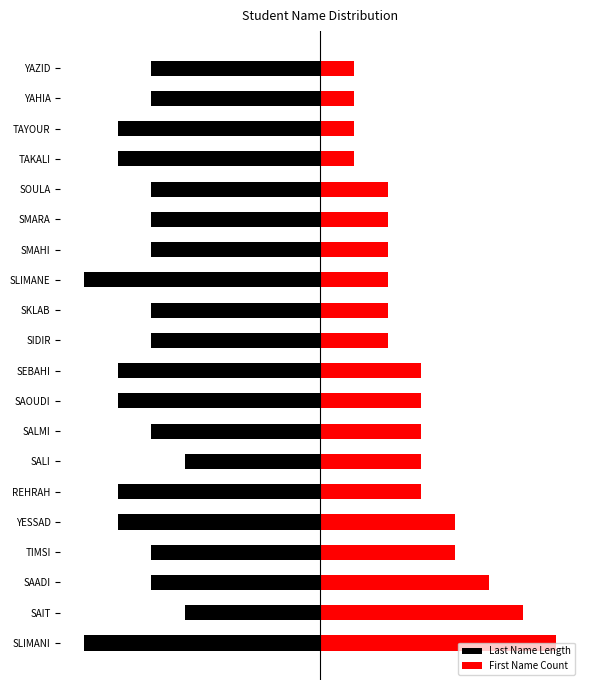

What are all the series names shown in the legend?

Last Name Length, First Name Count